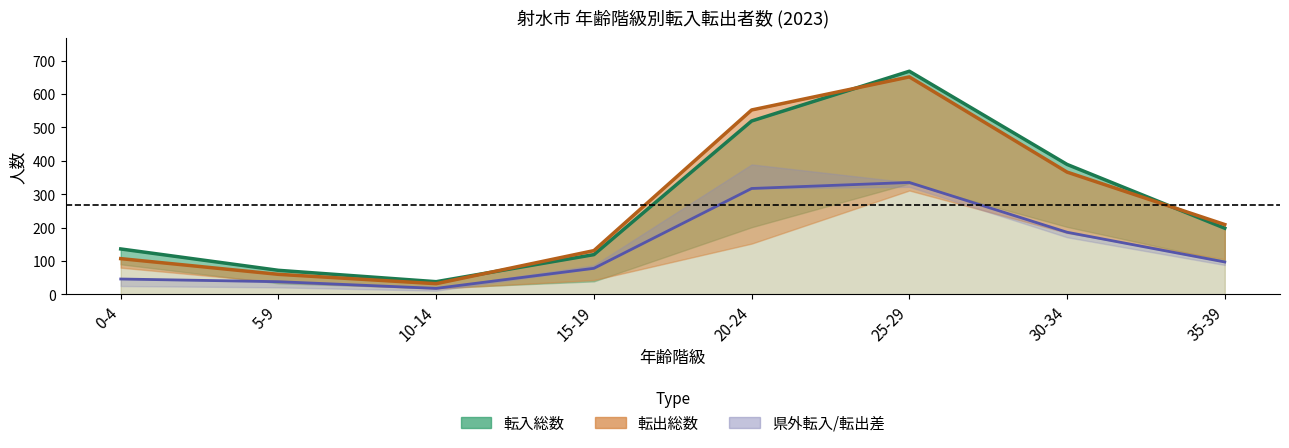

What position from the right is 35-39?

1